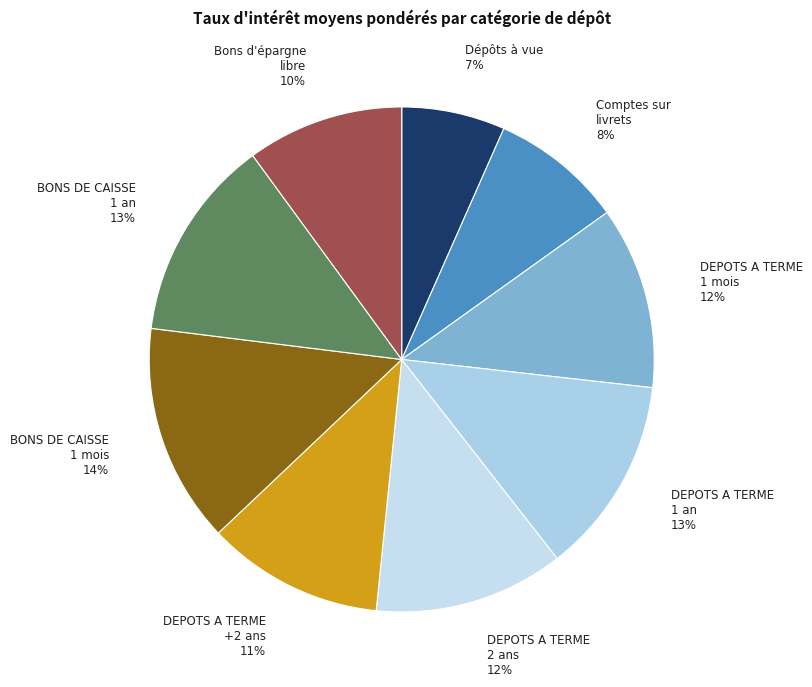

Approximately how many times larger is the value at Bons d'épargne libre compared to BONS DE CAISSE 1 mois?

0.7